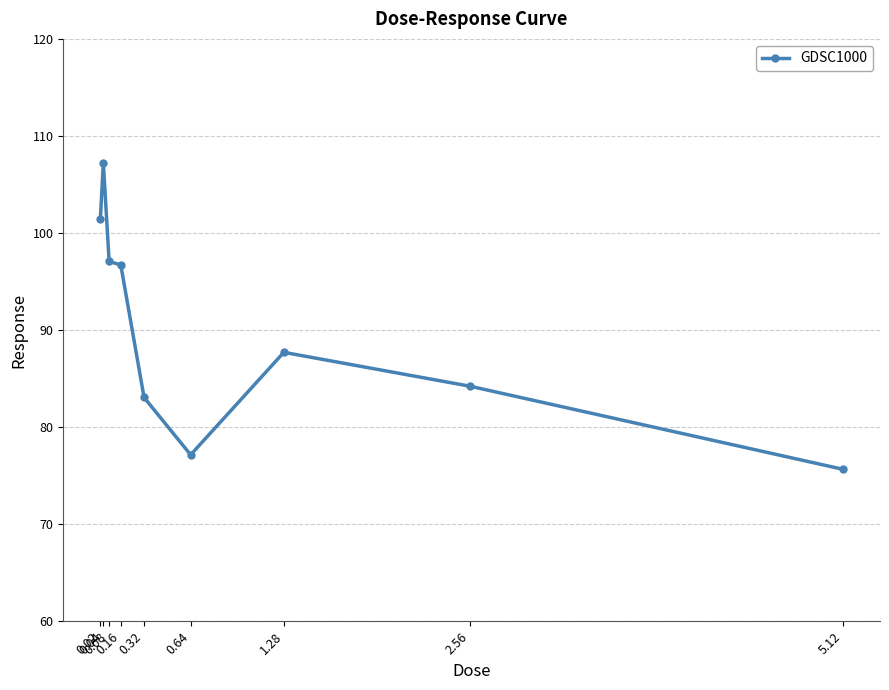

How many lines are shown in the chart?

1